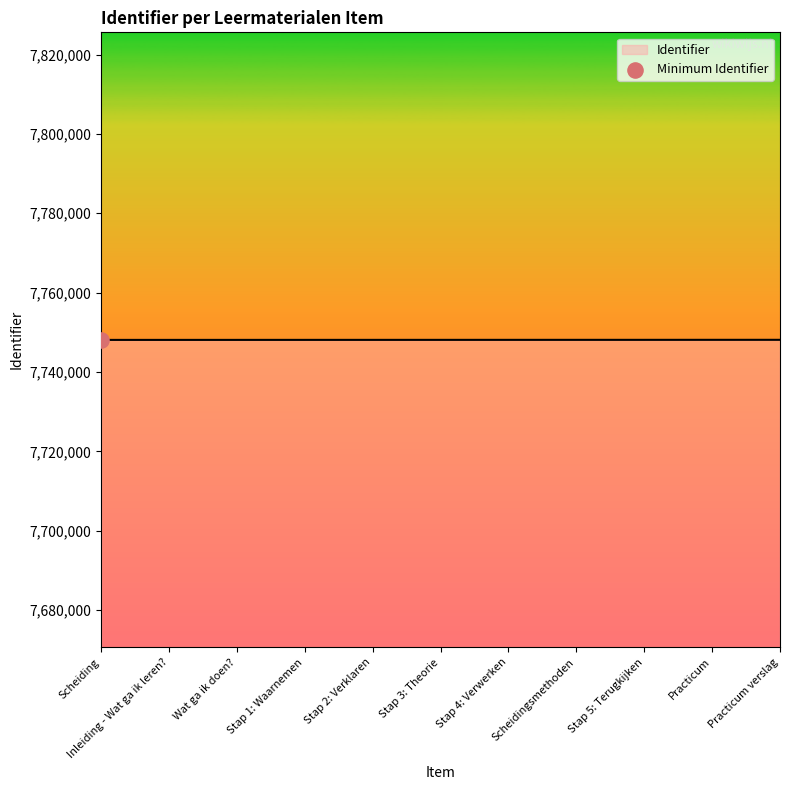

Approximately how many times larger is the value at Practicum compared to Practicum verslag?

1.0